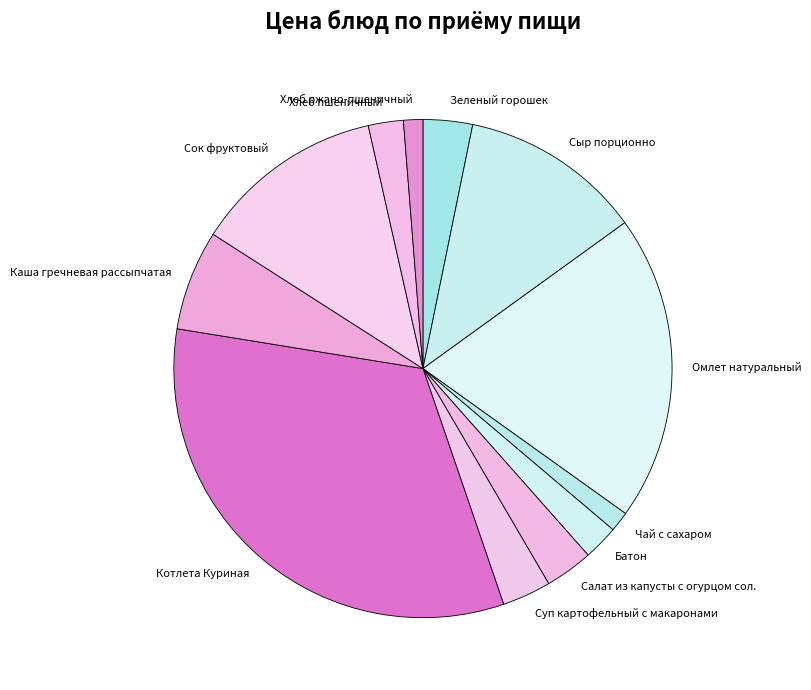

How many segments does this pie chart have?

12